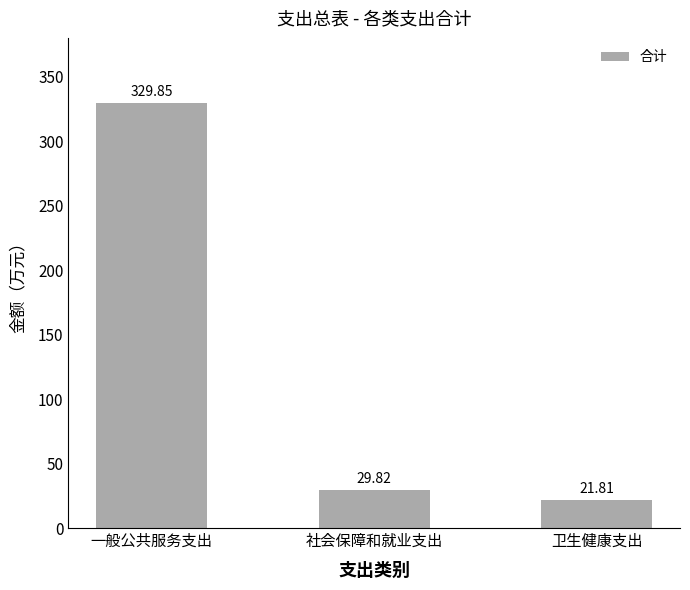

Where is the data nearest to the value 175?

社会保障和就业支出